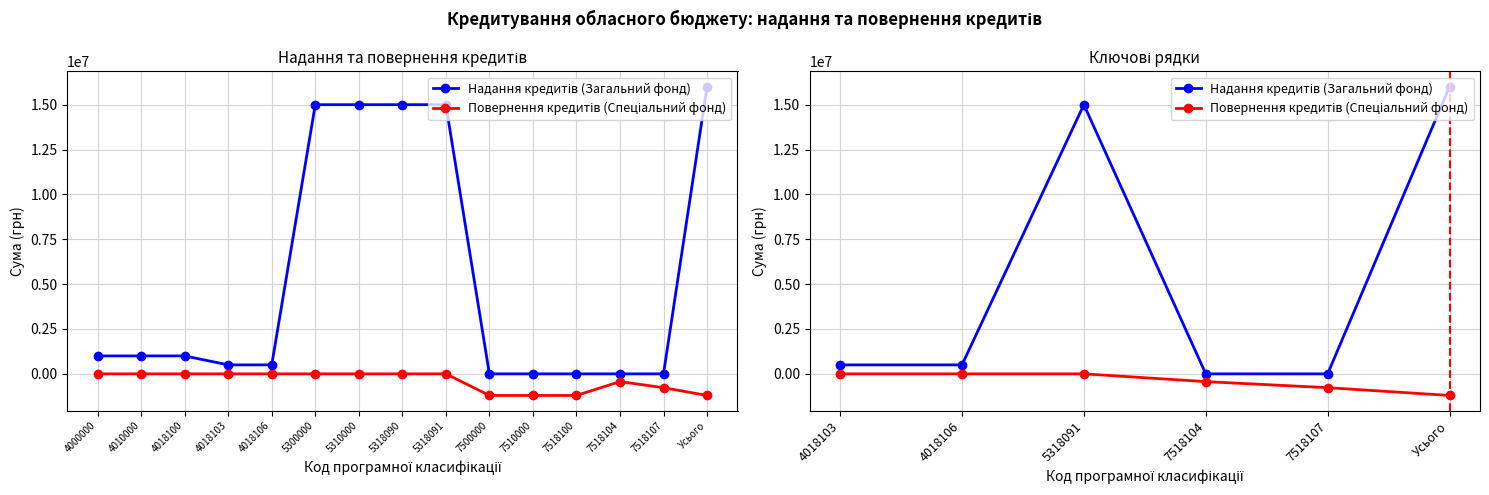

Reading left to right, transcribe all the data shown in this chart.

Надання кредитів (Загальний фонд): 500000	500000	15000000	0	0	16000000
Повернення кредитів (Спеціальний фонд): 0	0	0	-433260	-770000	-1203260